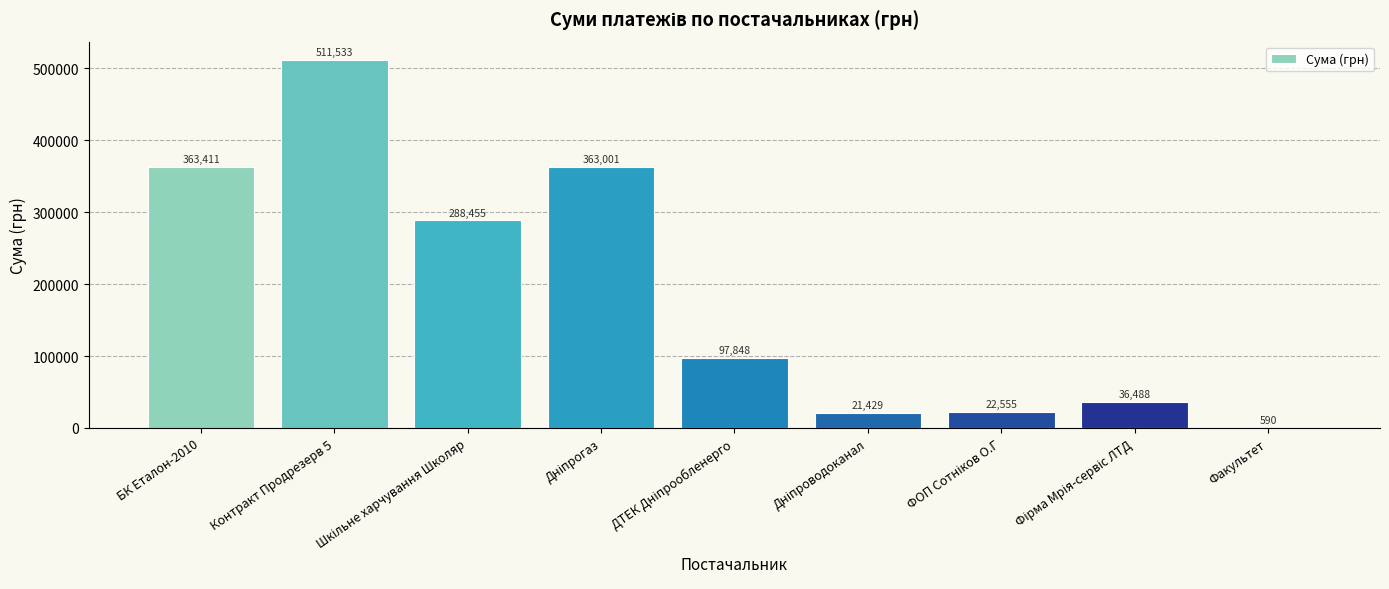

At which label does the data first exceed 97847?

БК Еталон-2010